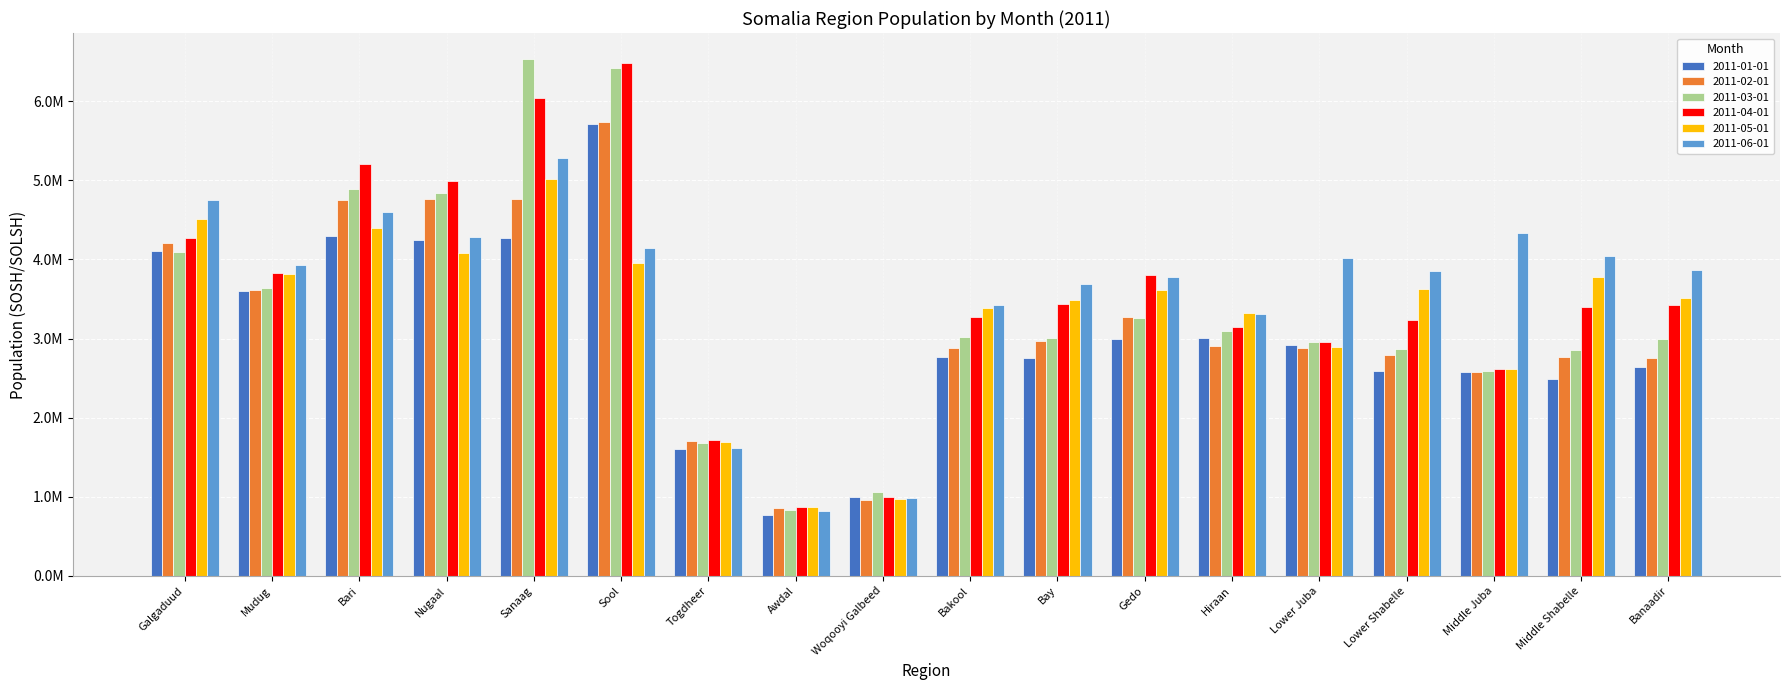

Which series changed the most between Galgaduud and Middle Juba?

2011-05-01